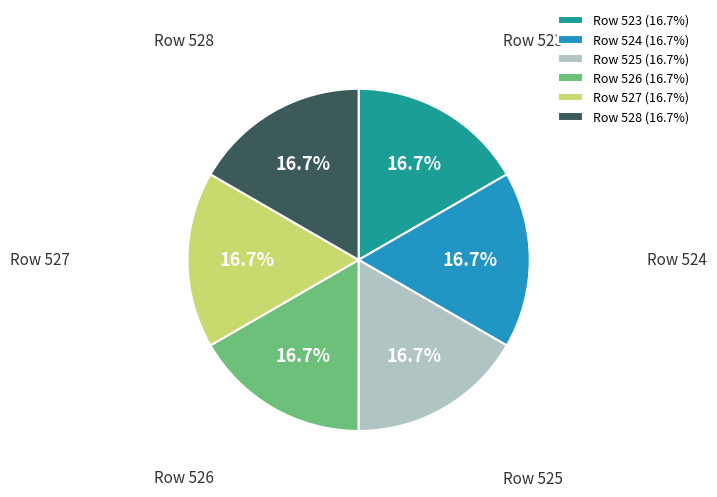

What portion of the pie excludes Row 524?

83.3%